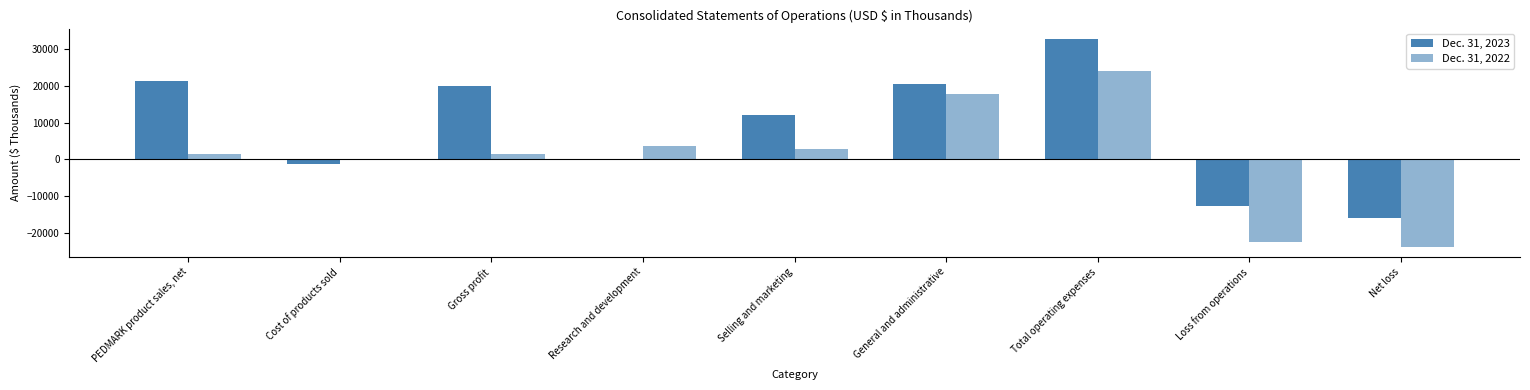

At which label is Dec. 31, 2022 closest to 162?

Cost of products sold